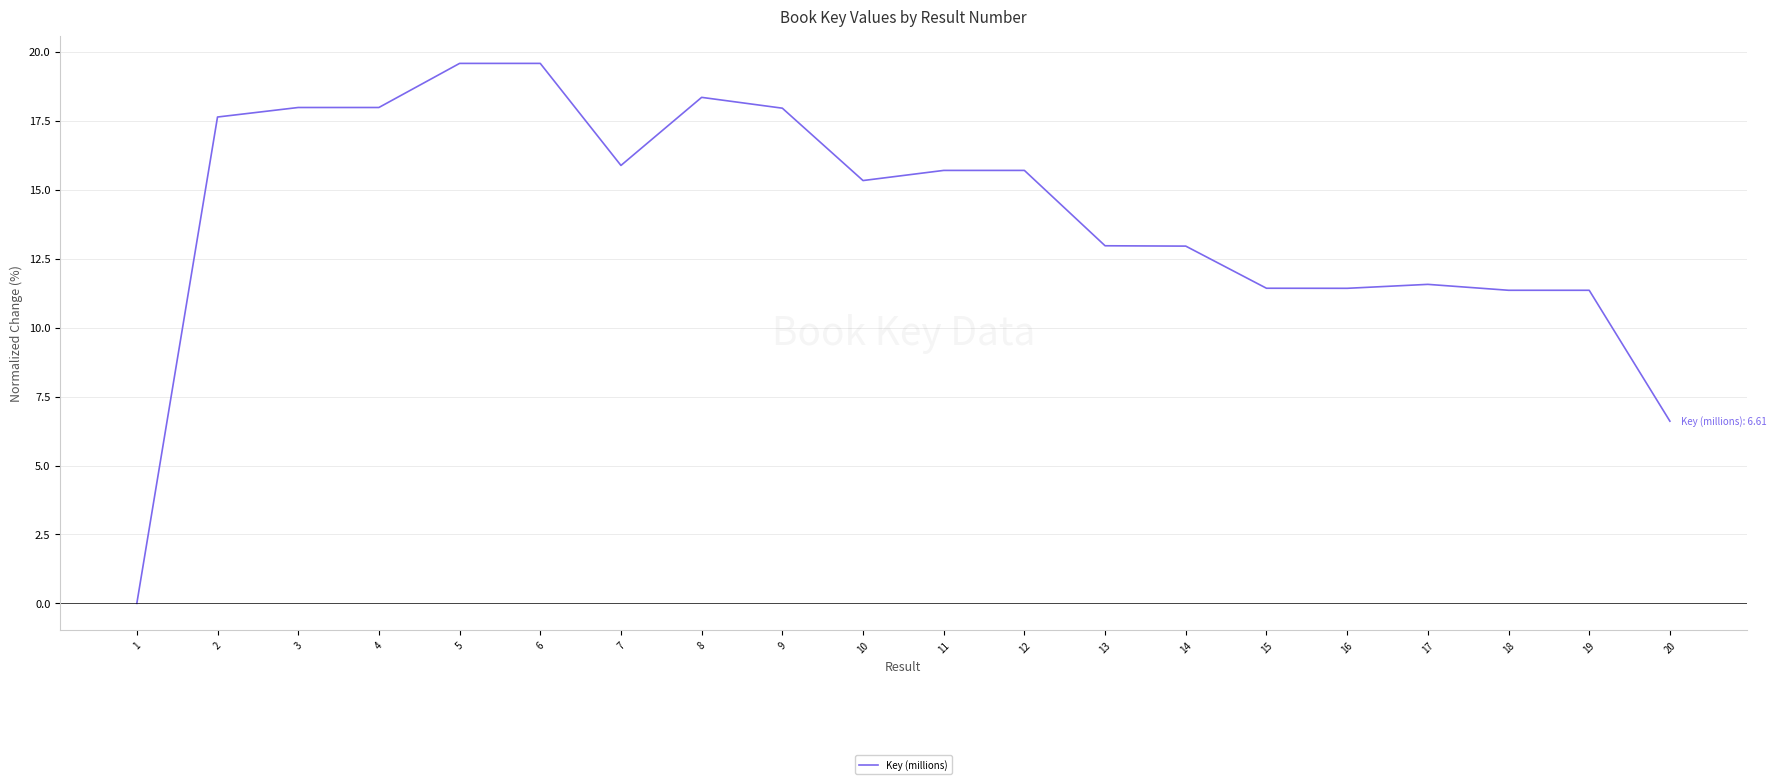

Is it true that the value at 8 is 18.4?

True